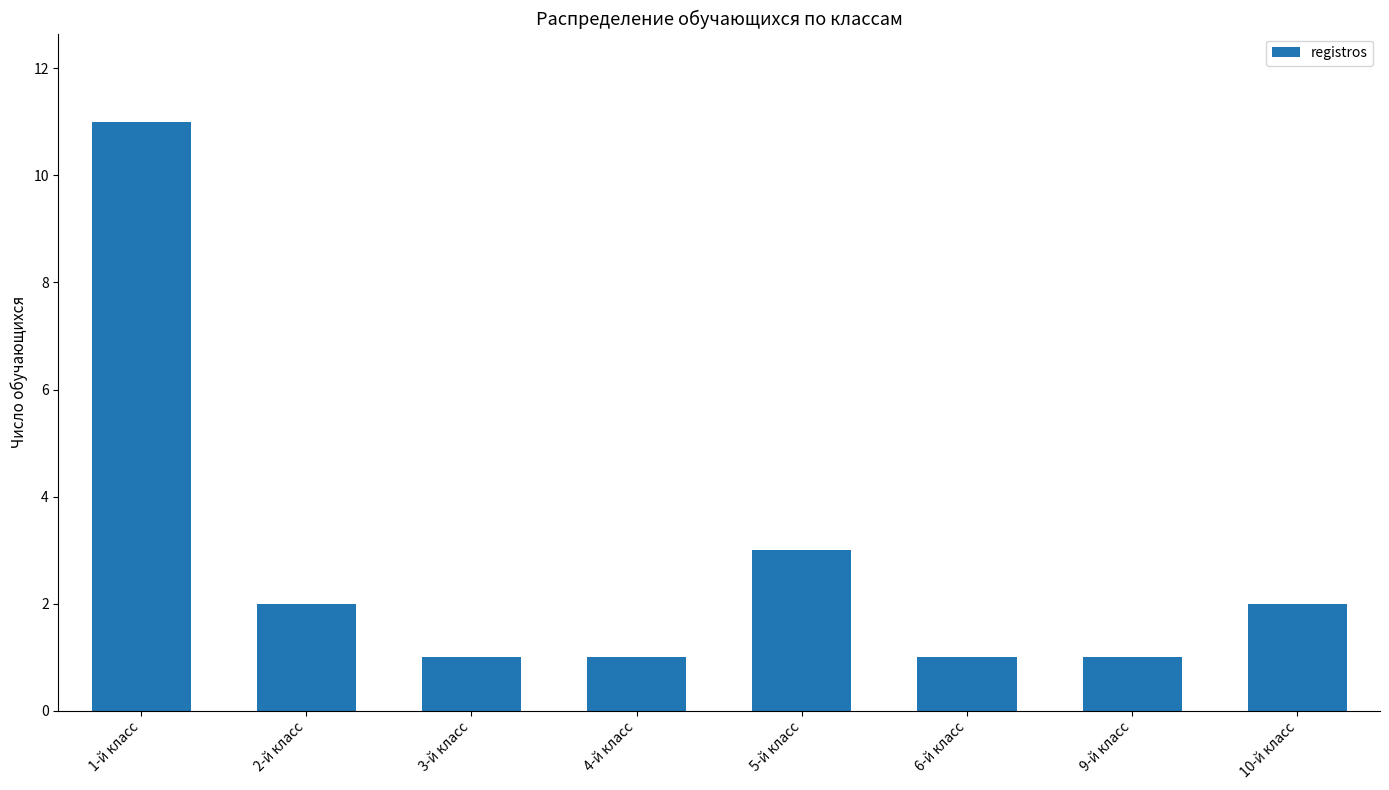

What is the average value?

3